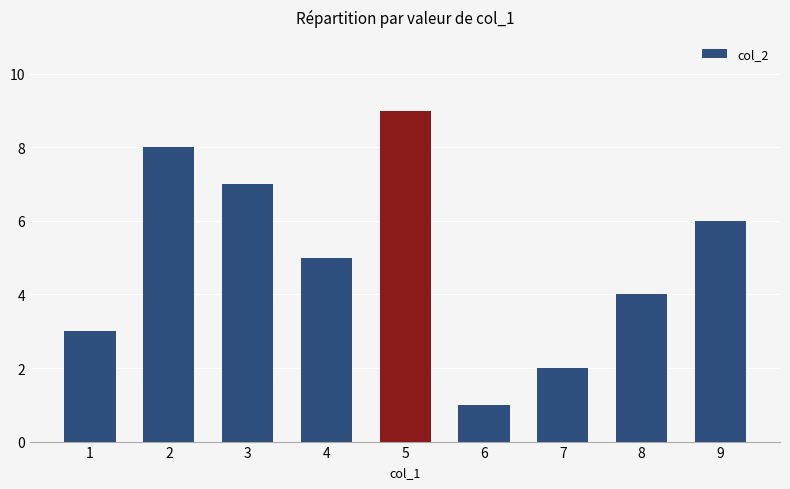

What is the maximum value shown in the chart?

9